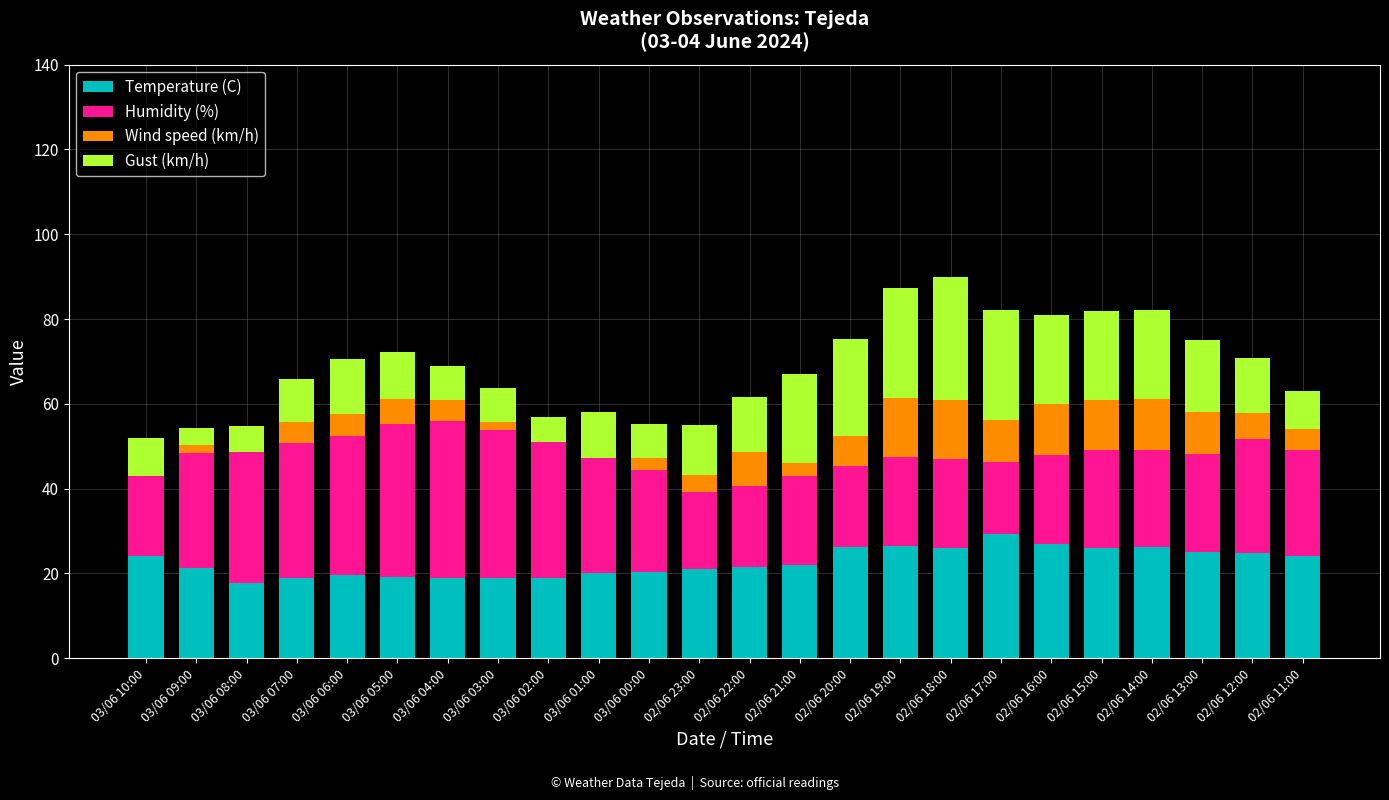

What is the sum of all Temperature (C) values?

543.2